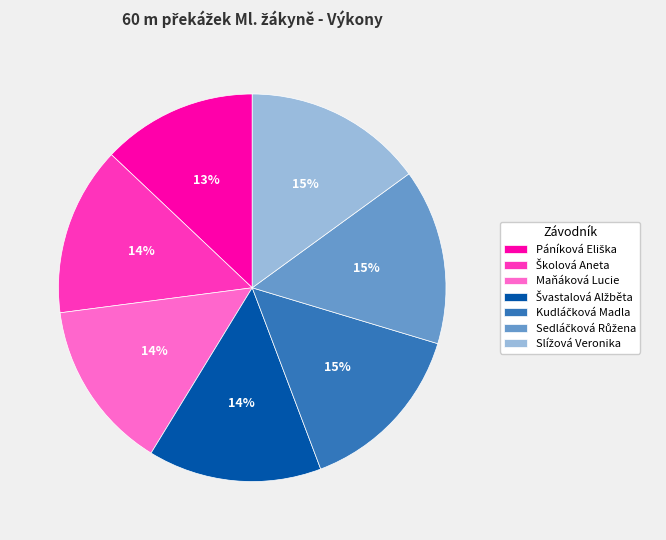

To the nearest percent, what is the average slice percentage?

14%